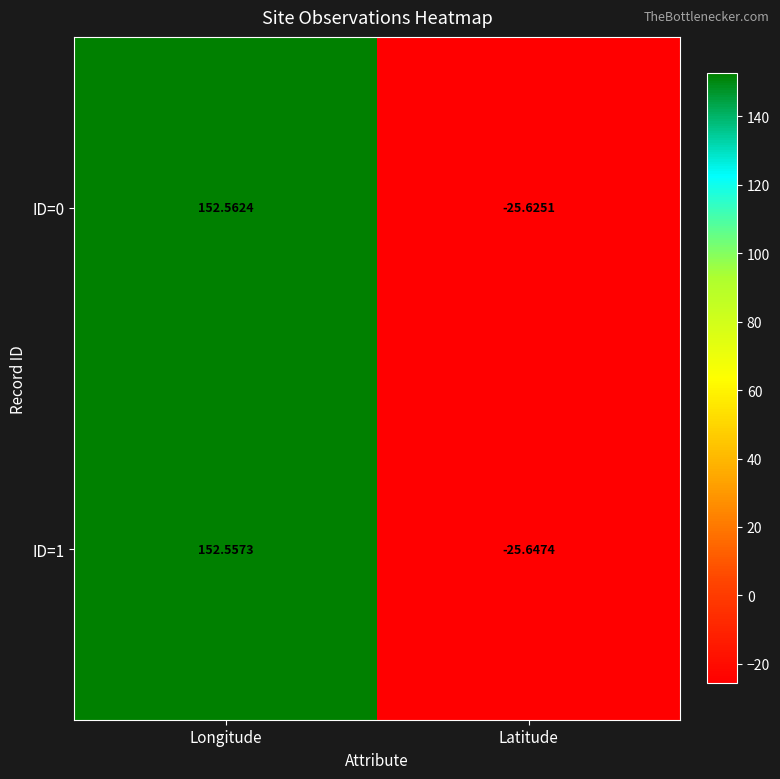

Is the value of ID=0 at Longitude greater than the value of ID=1 at Longitude?

Yes